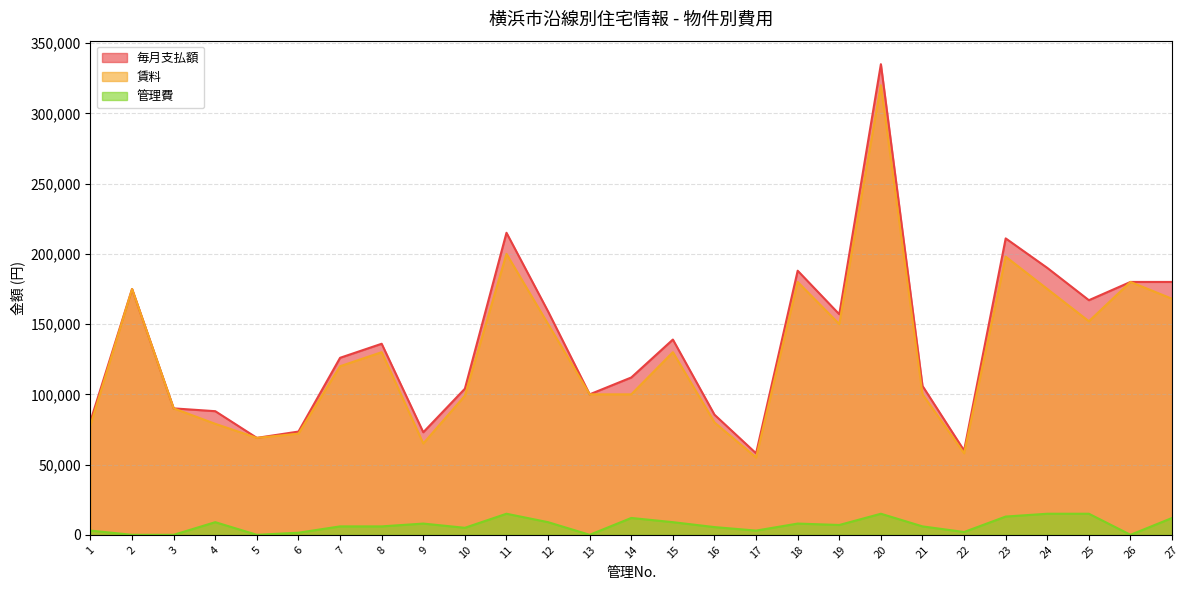

Count the number of data series in this chart.

3